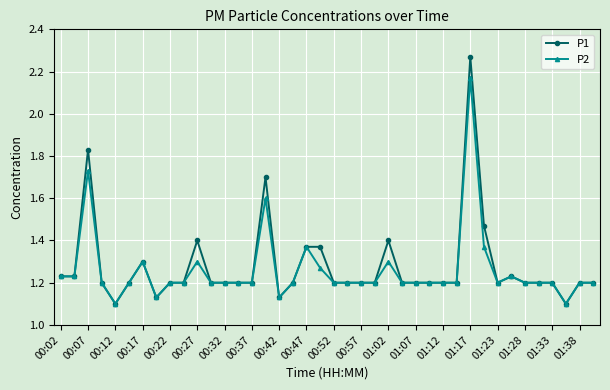

True or false: P1 has more than 1 points higher than both neighbors.

True